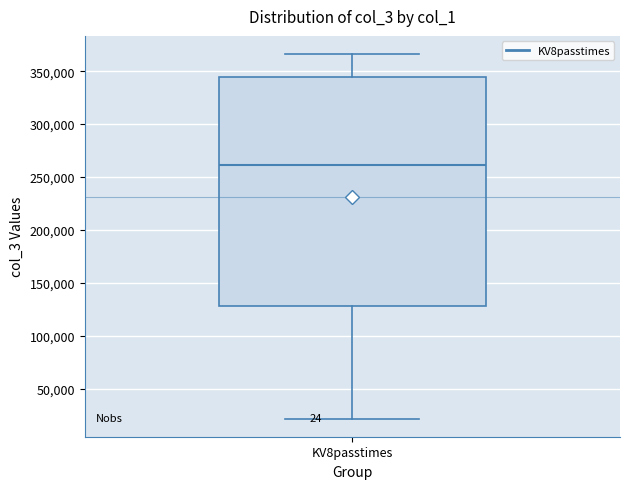

Read this box plot against the y-axis: the position of the median line, the range covered by the box, and the ends of both whiskers. The values are not printed on the chart, so give them approximately, as read against the axis.

median 260000, box 130000 to 345000, whiskers 20000 to 365000